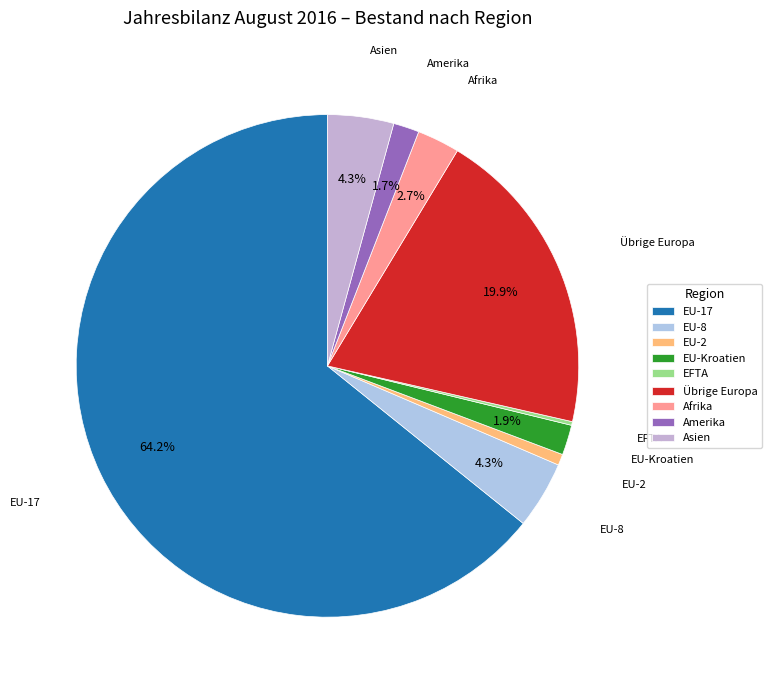

To the nearest percent, what is the difference between the largest and smallest slice percentages?

64%